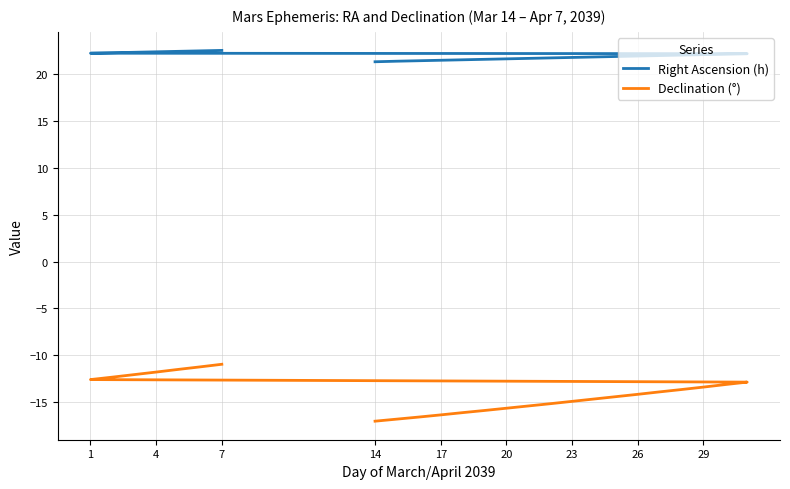

Is it true that Declination (°) equals -4.4 at 11?

False